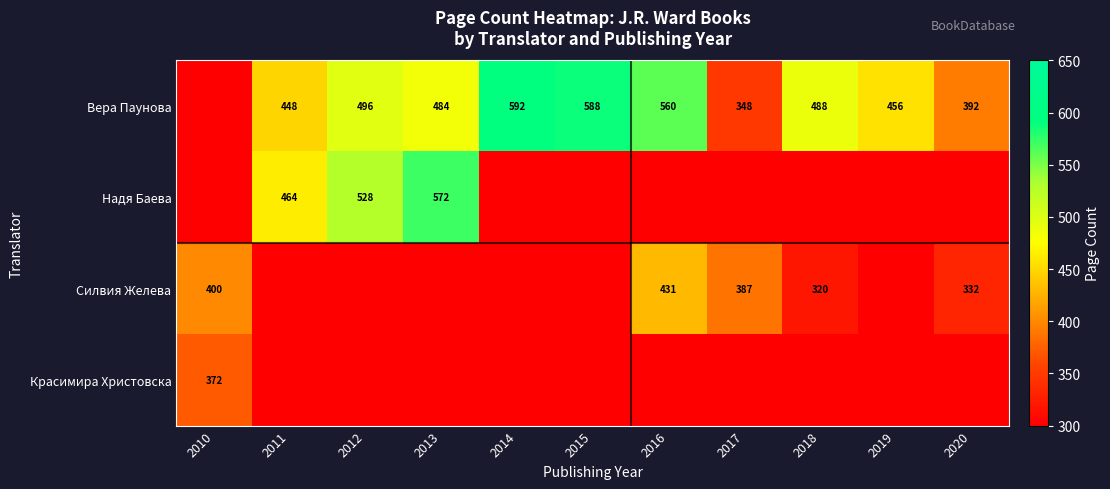

The Вера Паунова series shows 138 at 2018. True or false?

False